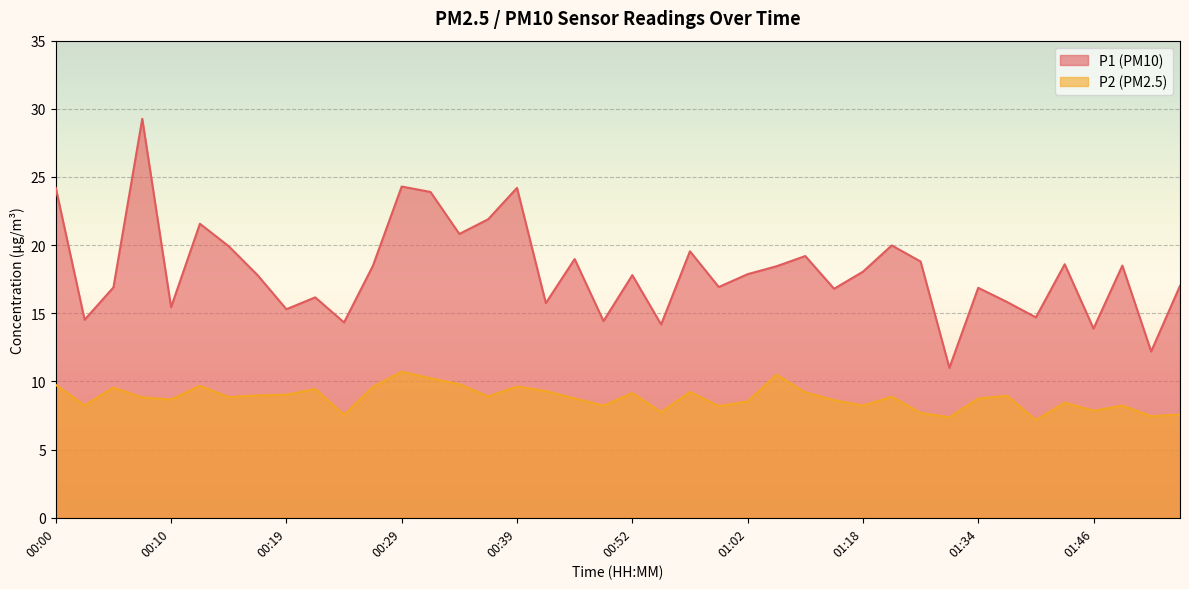

Between 01:51 and 00:12, which is larger?

00:12